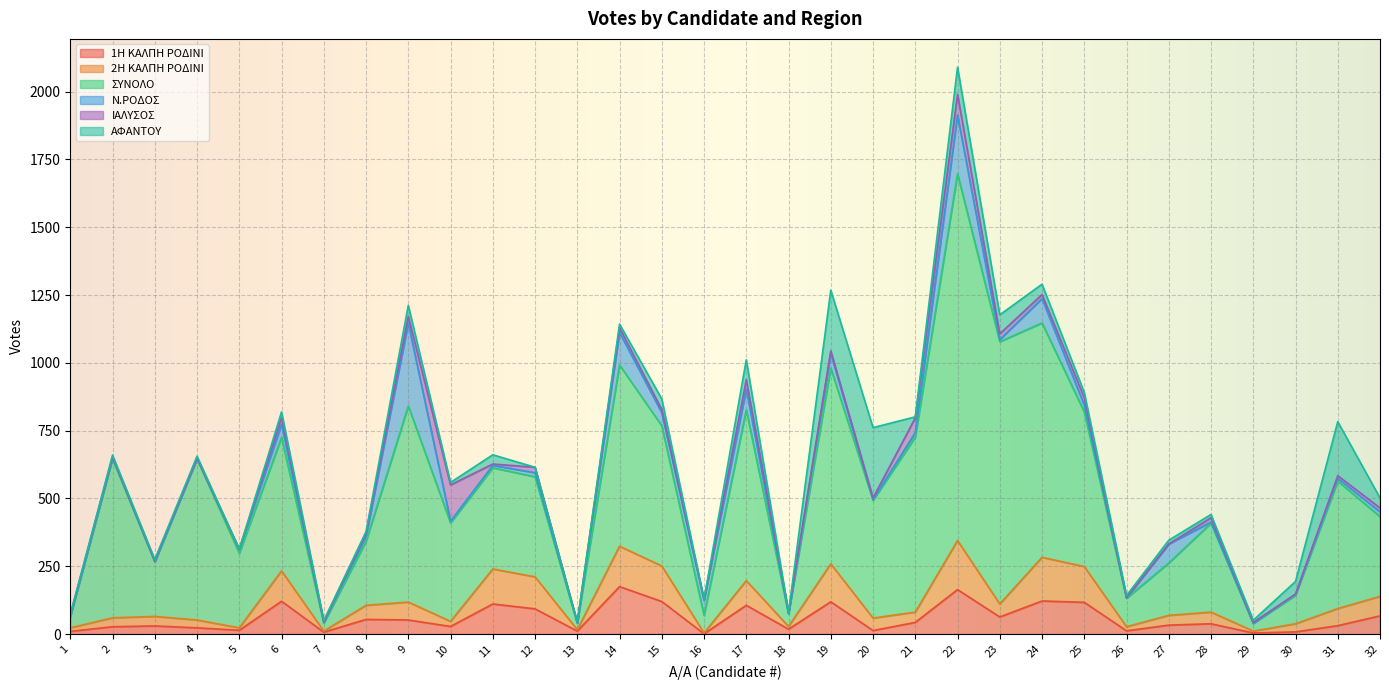

At which category is the sum across all series the highest?

22